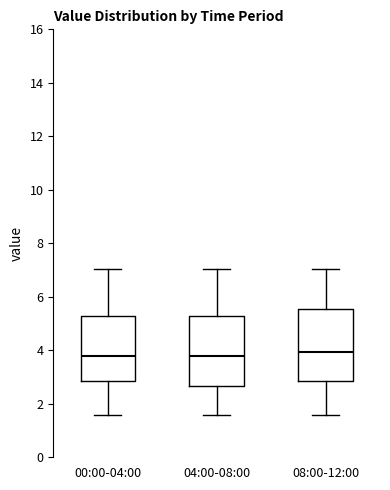

Where does the median line of the box for 00:00-04:00 sit on the y-axis? The values are not printed on the chart, so give them approximately, as read against the axis.

3.8